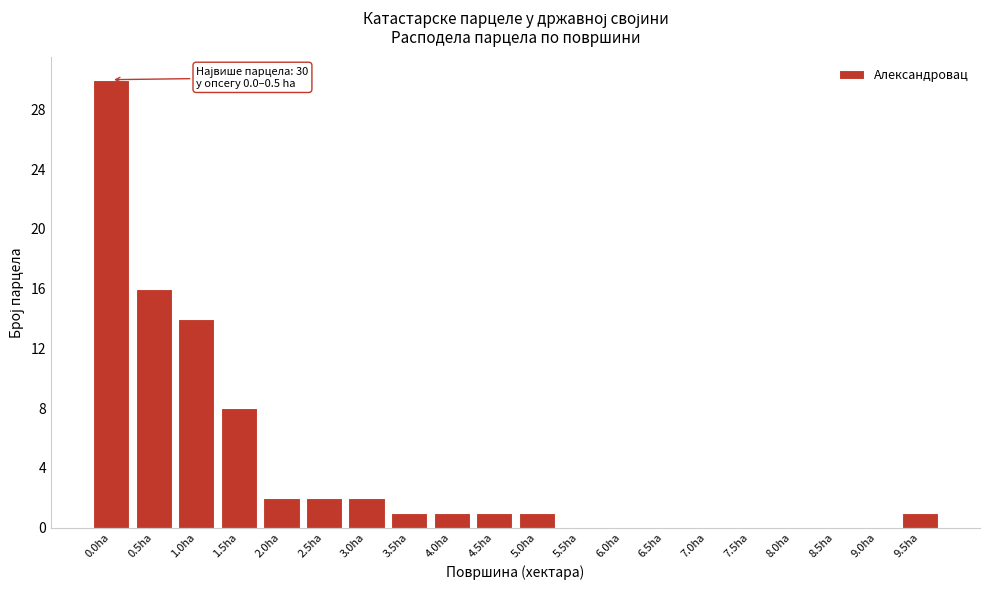

Reading right to left, what are all the values shown in this chart?

9.5ha=1	9.0ha=0	8.5ha=0	8.0ha=0	7.5ha=0	7.0ha=0	6.5ha=0	6.0ha=0	5.5ha=0	5.0ha=1	4.5ha=1	4.0ha=1	3.5ha=1	3.0ha=2	2.5ha=2	2.0ha=2	1.5ha=8	1.0ha=14	0.5ha=16	0.0ha=30